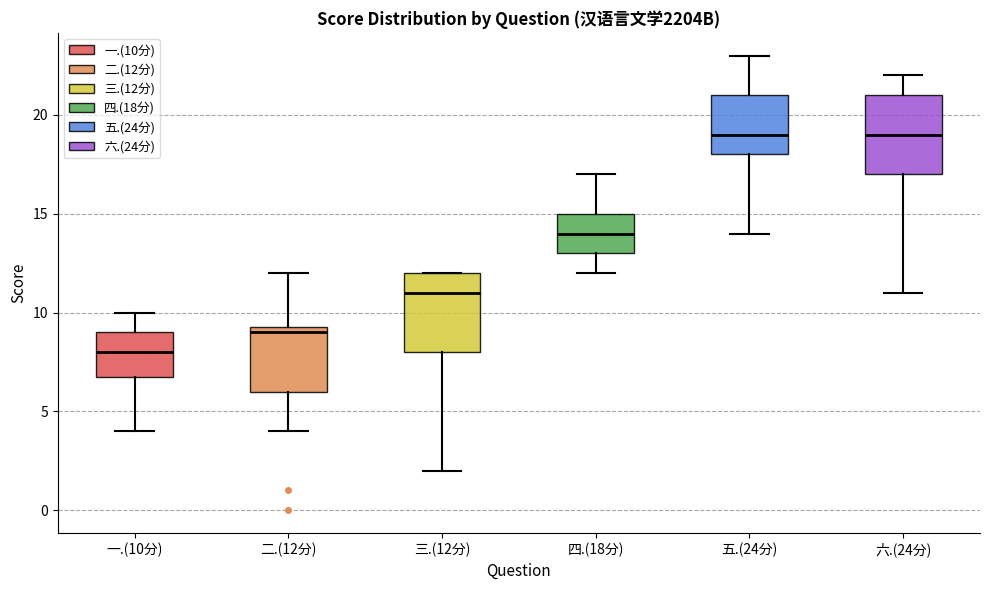

Reading left to right, read every box against the y-axis: the position of its median line, the range the box covers, and the ends of its whiskers. The values are not printed on the chart, so give them approximately, as read against the axis.

一.(10分): median 8.0, box 7.0 to 9.0, whiskers 4.0 to 10.0
二.(12分): median 9.0, box 6.0 to 9.5, whiskers 4.0 to 12.0
三.(12分): median 11.0, box 8.0 to 12.0, whiskers 2.0 to 12.0
四.(18分): median 14.0, box 13.0 to 15.0, whiskers 12.0 to 17.0
五.(24分): median 19.0, box 18.0 to 21.0, whiskers 14.0 to 23.0
六.(24分): median 19.0, box 17.0 to 21.0, whiskers 11.0 to 22.0